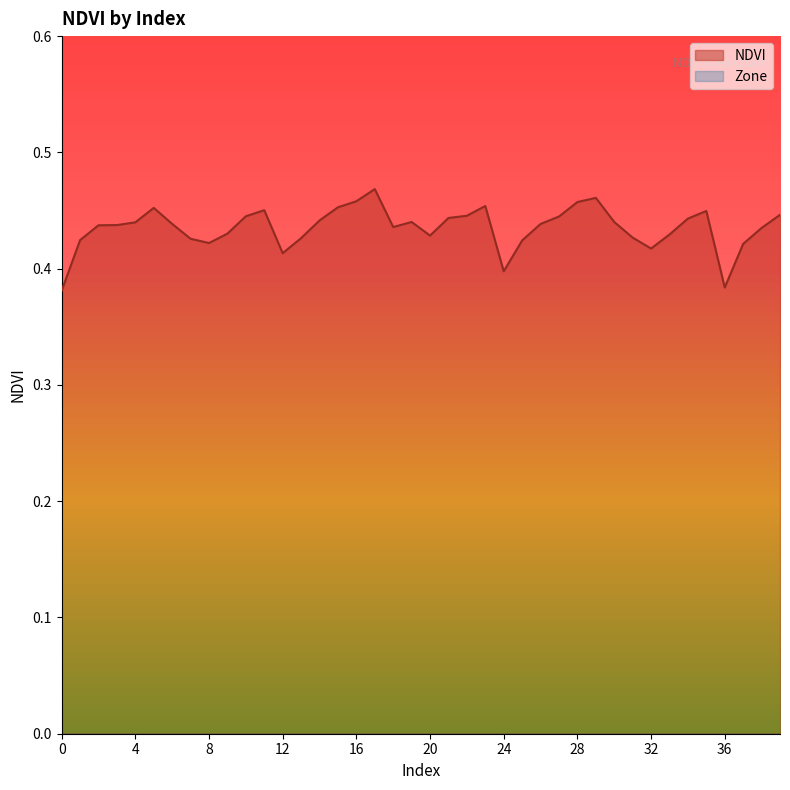

Rank the categories by value from lowest to highest.

0, 36, 24, 12, 32, 37, 8, 25, 1, 7, 13, 31, 20, 33, 9, 38, 18, 2, 3, 26, 6, 4, 19, 30, 14, 34, 21, 27, 10, 22, 39, 35, 11, 5, 15, 23, 28, 16, 29, 17